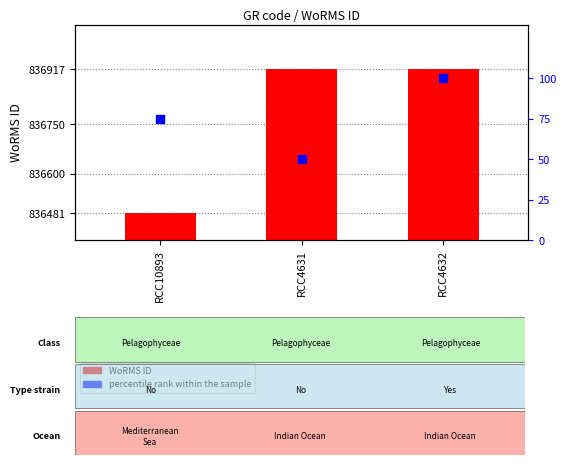

Which series reaches the maximum Y coordinate?

WoRMS ID